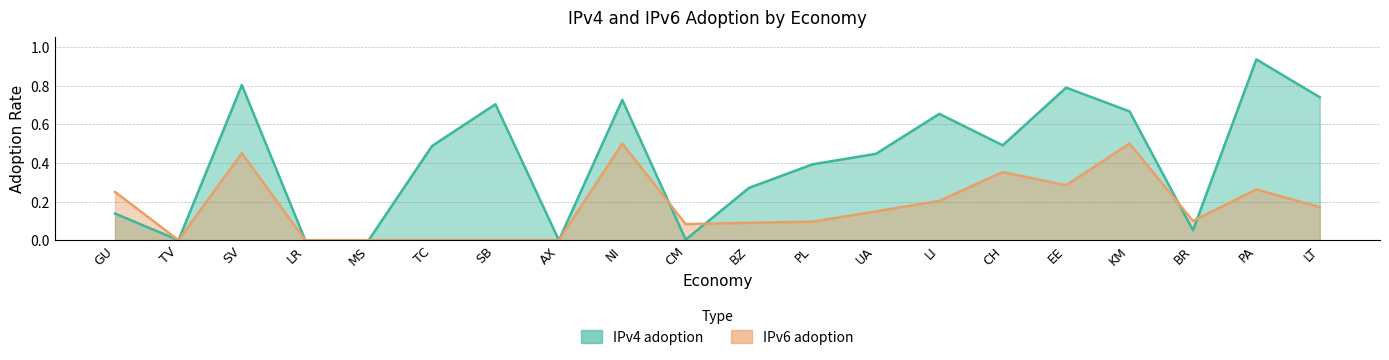

Is it true that IPv4 adoption equals 0.2 at GU?

False